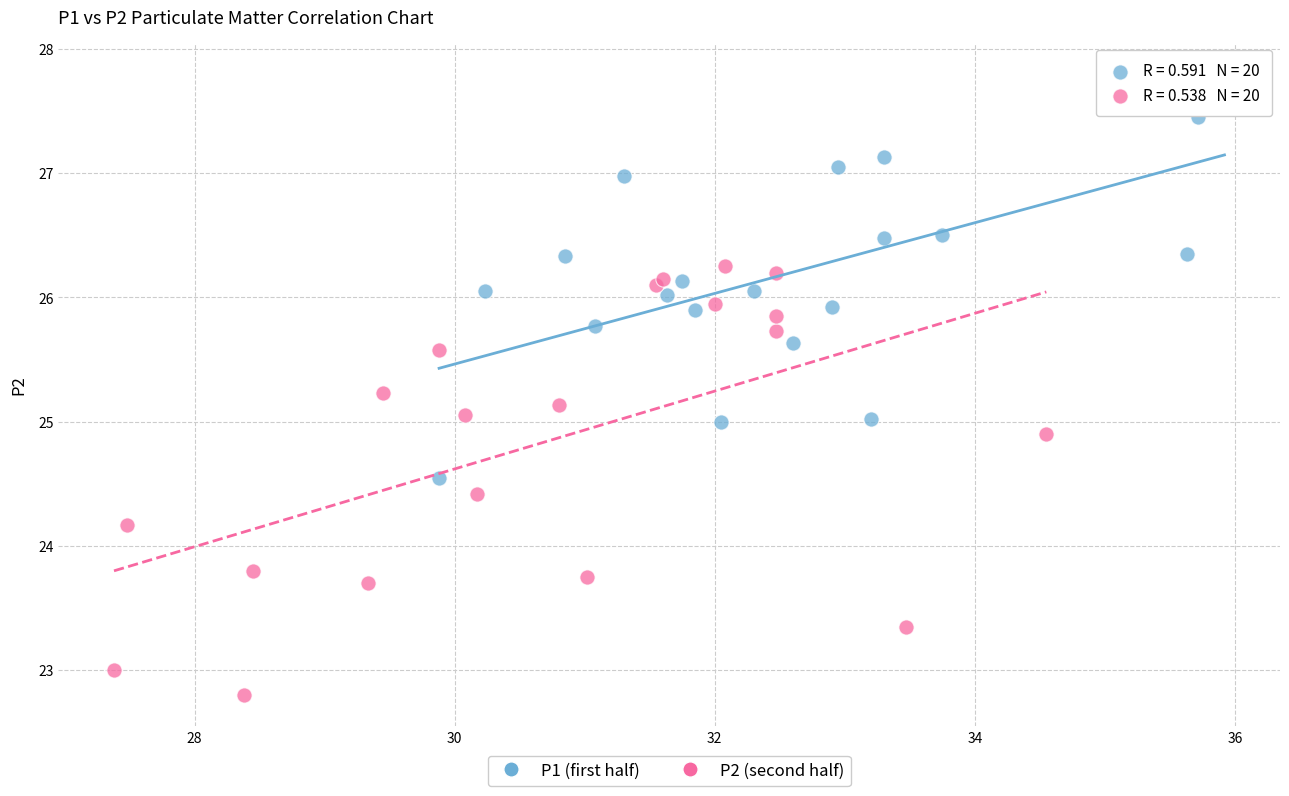

Which series contains the highest Y value?

P1 (first half)